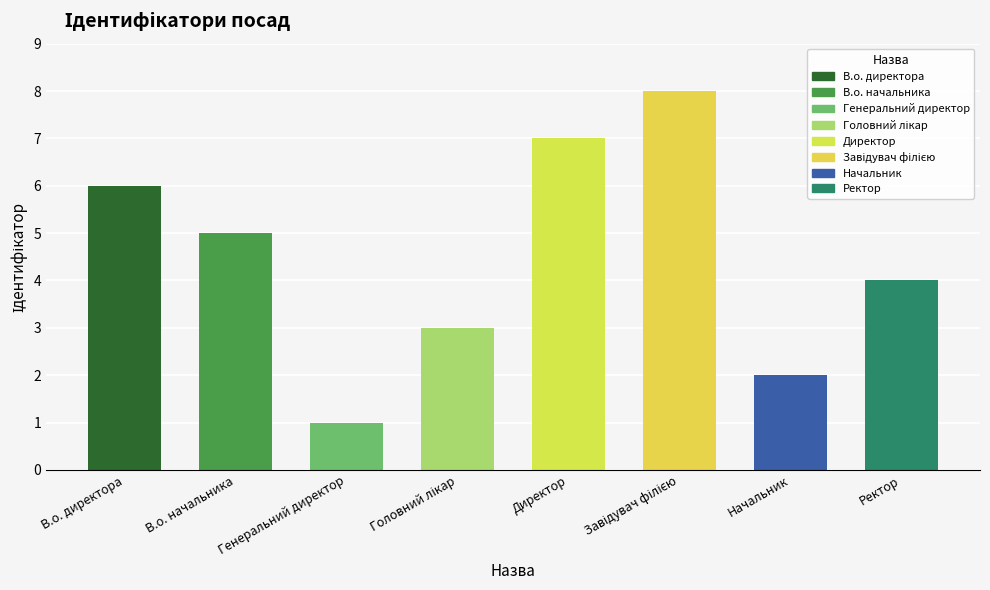

Reading left to right, what are all the values shown in this chart?

6	5	1	3	7	8	2	4